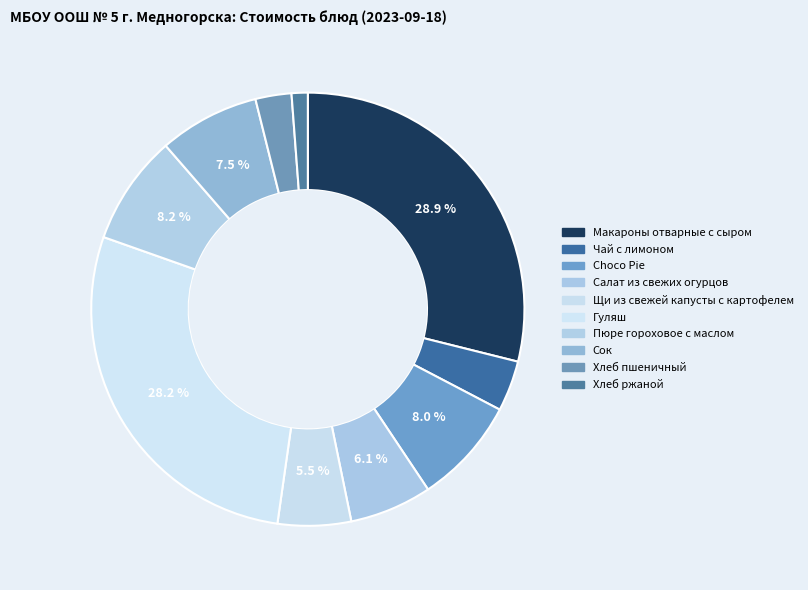

Combined, what portion of the pie is Чай с лимоном and Пюре гороховое с маслом?

12.0%